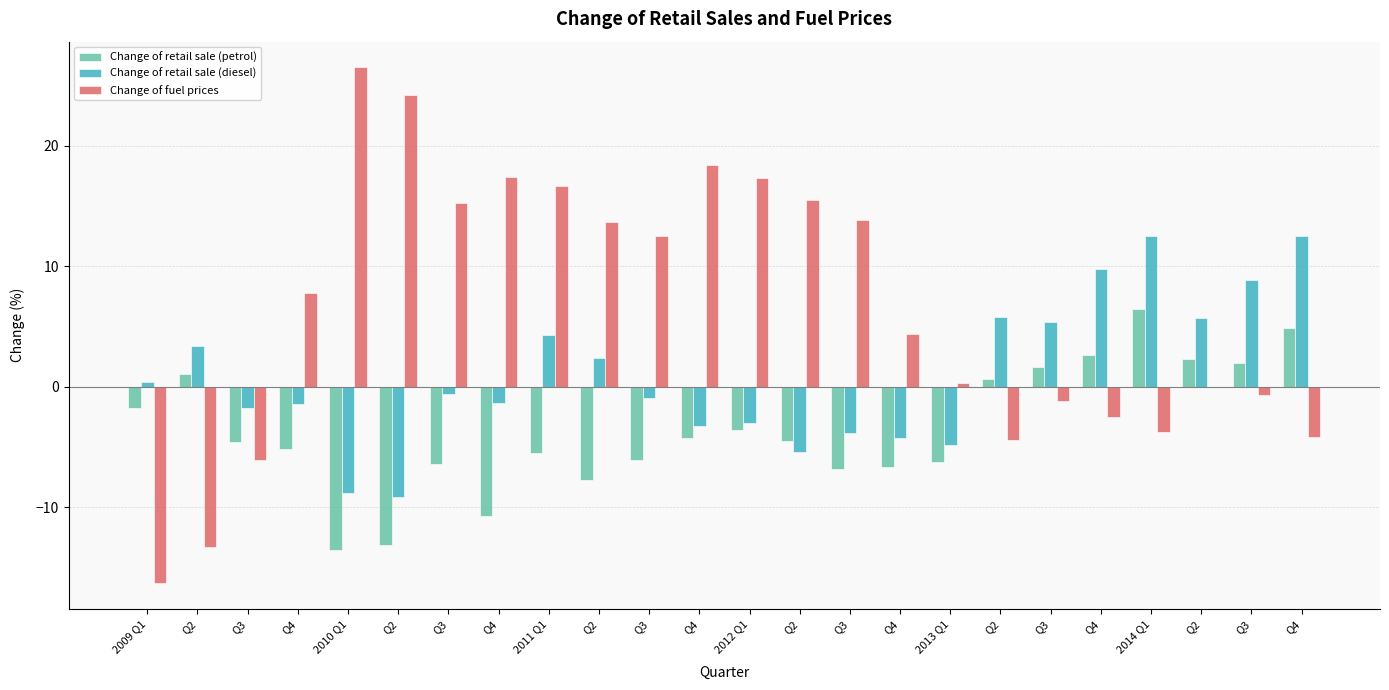

Reading left to right, what are all the values shown in this chart?

Change of retail sale (petrol): -1.8	1.0	-4.6	-5.2	-13.5	-13.2	-6.5	-10.7	-5.5	-7.8	-6.1	-4.2	-3.6	-4.5	-6.8	-6.7	-6.3	0.7	1.6	2.6	6.4	2.3	1.9	4.9
Change of retail sale (diesel): 0.4	3.4	-1.8	-1.4	-8.9	-9.2	-0.6	-1.3	4.3	2.4	-0.9	-3.2	-3.0	-5.4	-3.8	-4.3	-4.8	5.8	5.3	9.8	12.5	5.7	8.8	12.5
Change of fuel prices: -16.3	-13.3	-6.1	7.7	26.5	24.2	15.3	17.4	16.6	13.7	12.5	18.4	17.3	15.5	13.8	4.4	0.3	-4.4	-1.2	-2.5	-3.8	-0.0	-0.7	-4.2